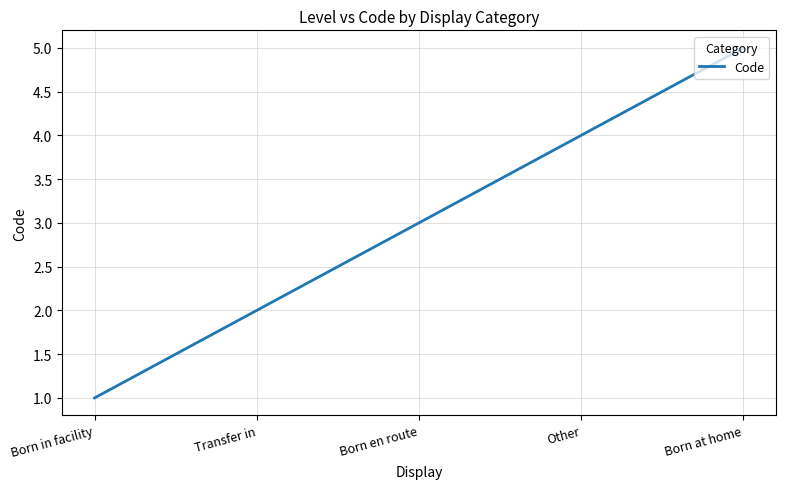

What is the greatest value displayed?

5